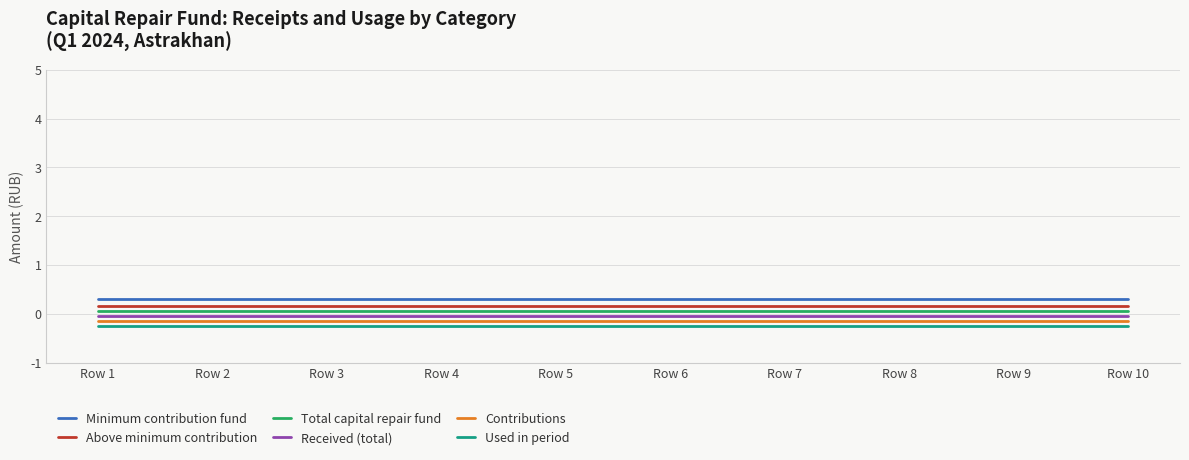

Is it true that Used in period equals -0.2 at Row 4?

True